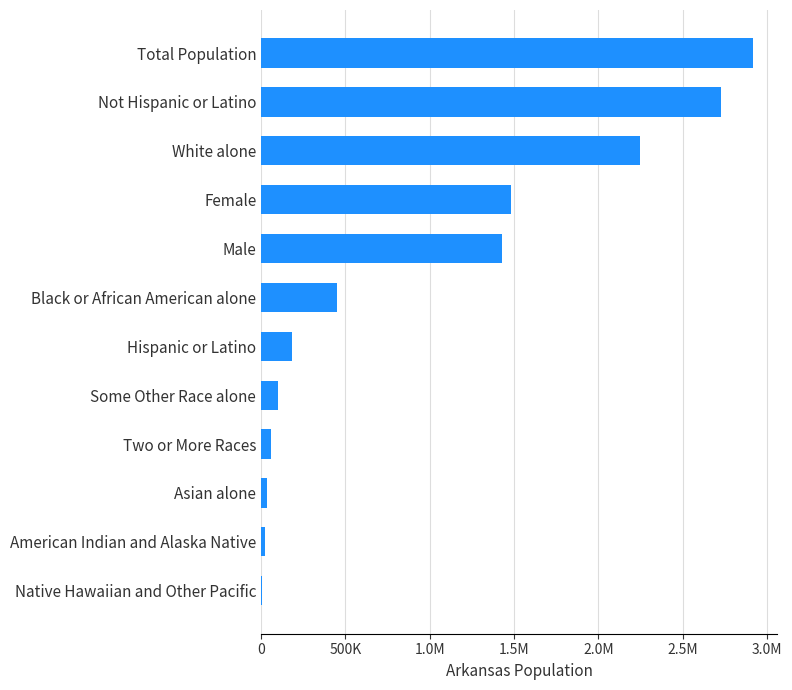

Does the chart contain stacked bars?

No